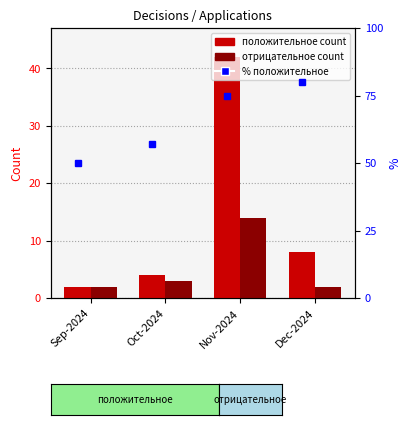

How many groups of bars are there?

4